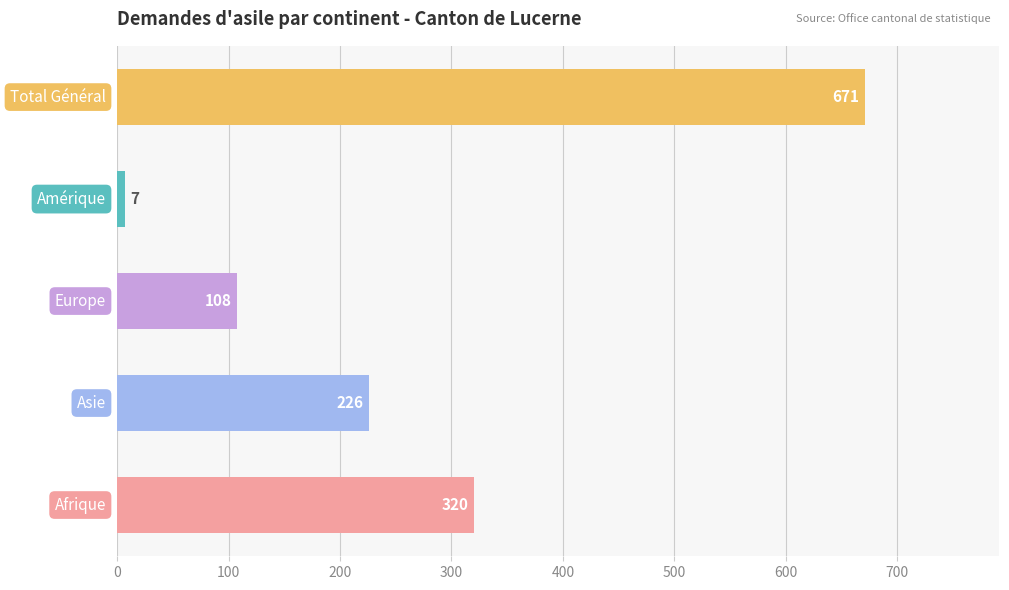

How many categories are shown in the chart?

5